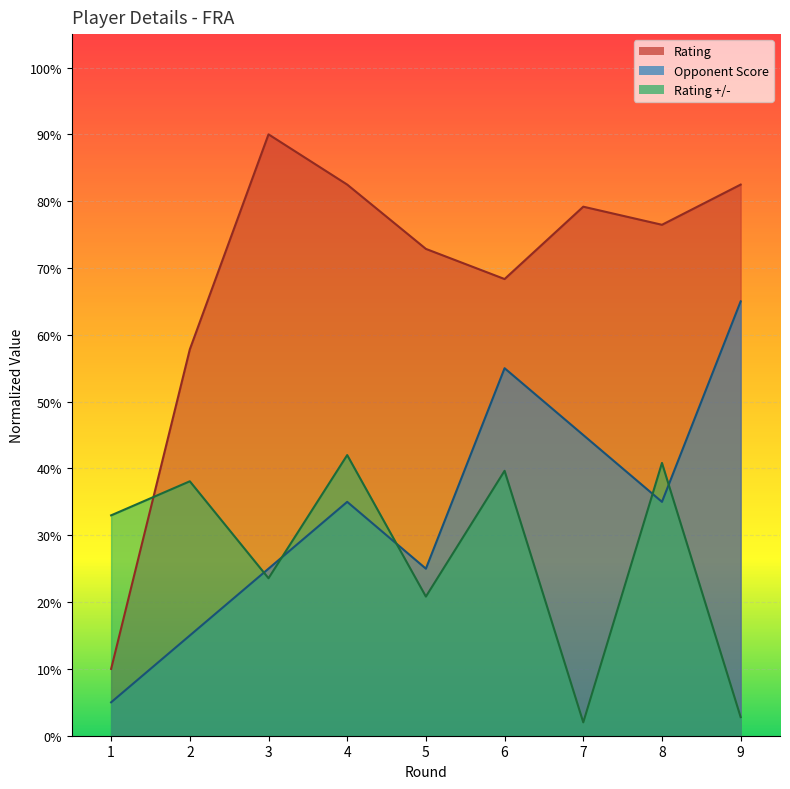

Is it true that Opponent Score equals 25.0 at 5?

True